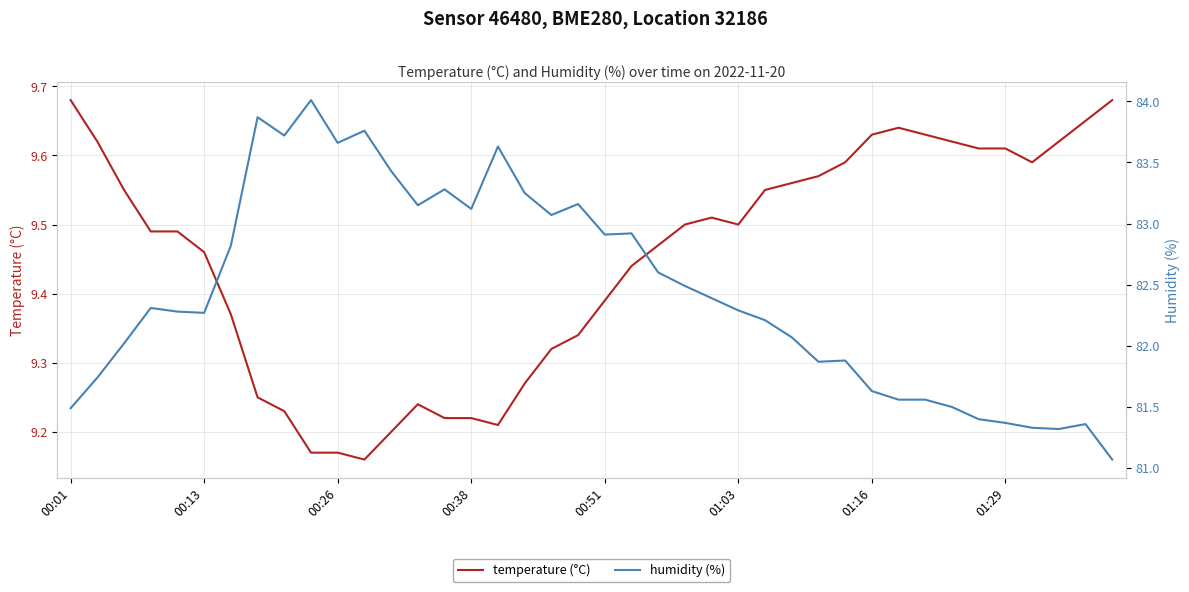

Is it true that temperature (°C) equals 3.7 at 14?

False